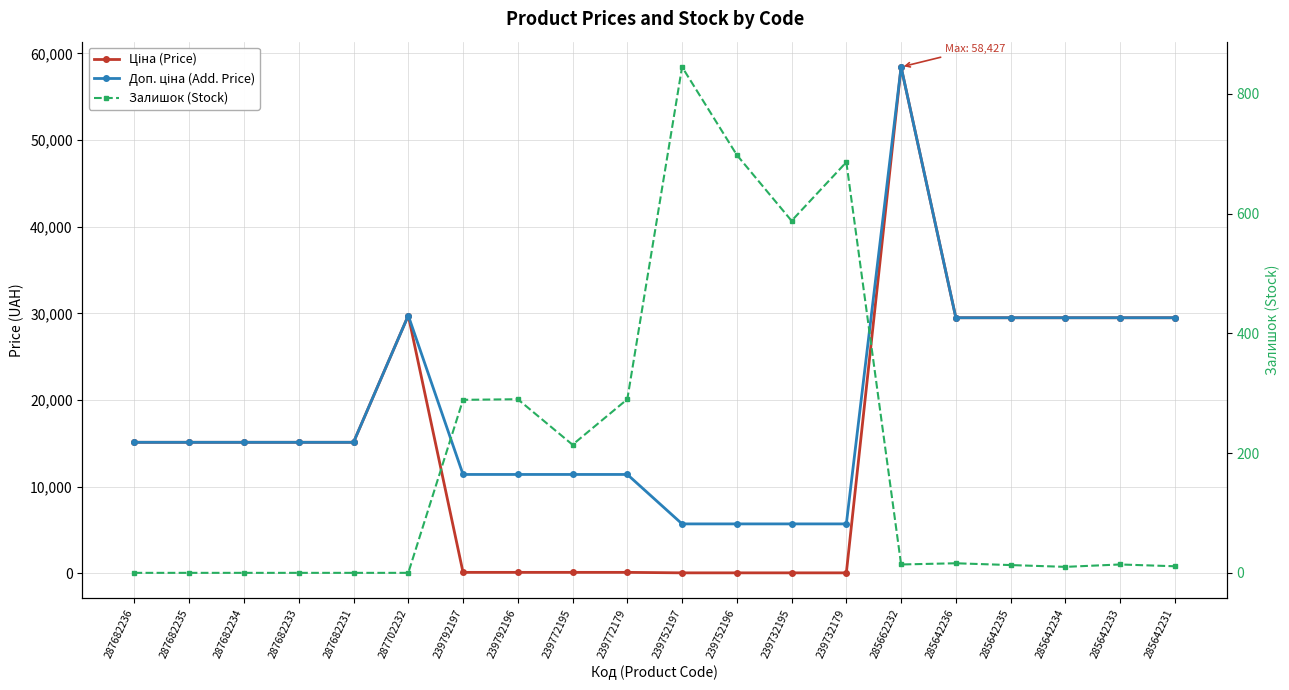

The Ціна (Price) series shows 19.4 at 239752196. True or false?

False